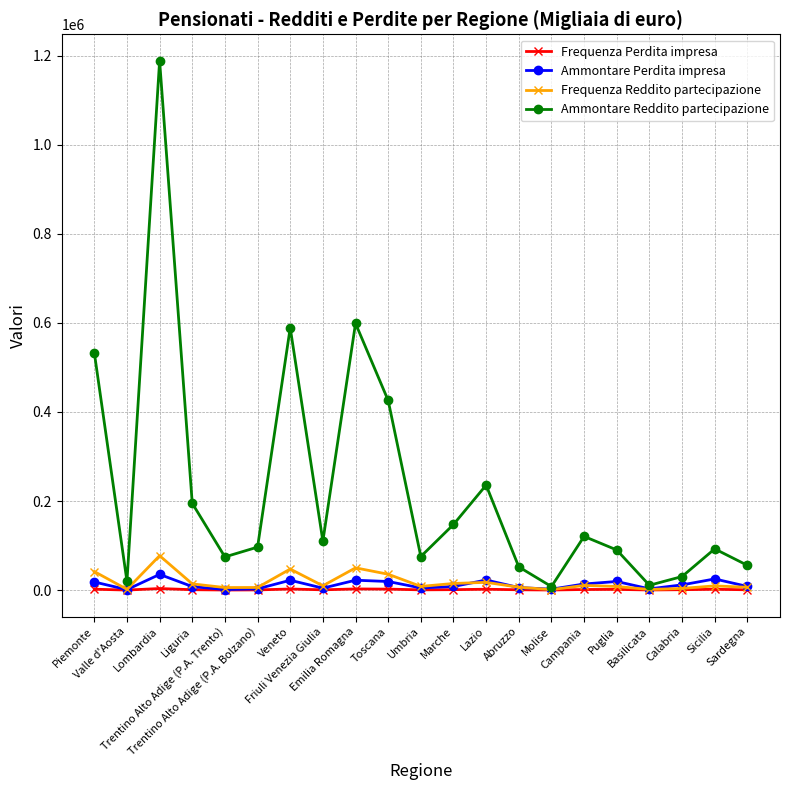

What is the greatest value displayed?

1188366